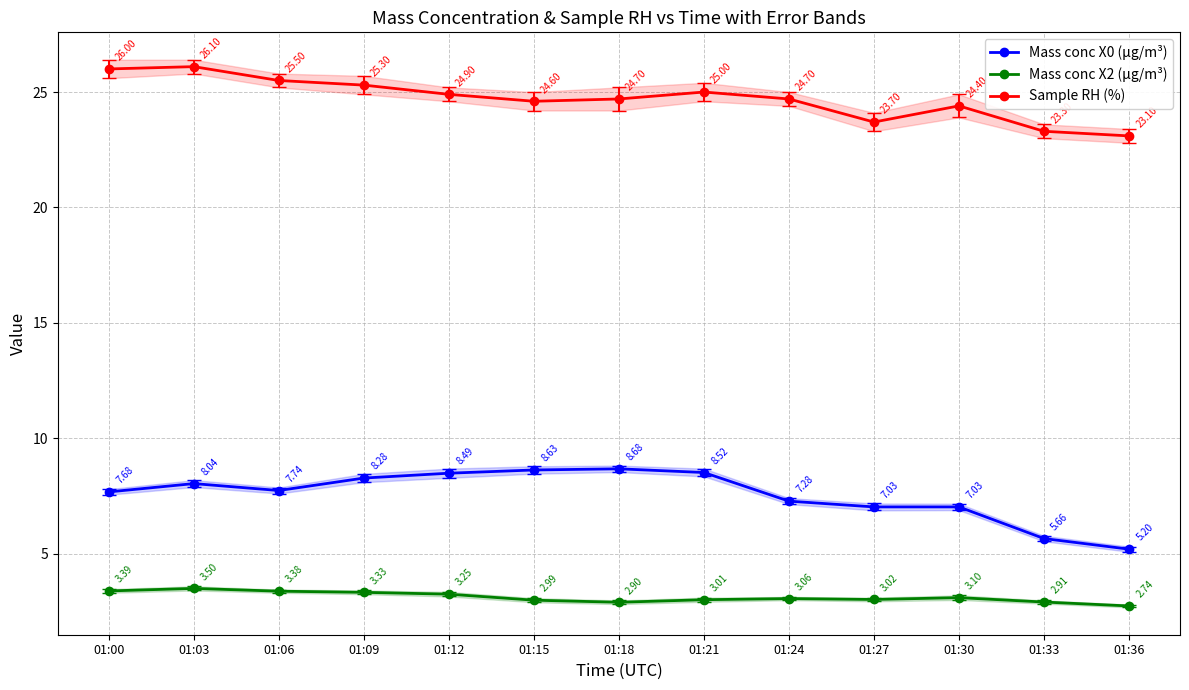

At which category does Mass conc X2 (μg/m³) reach its first local valley?

01:18